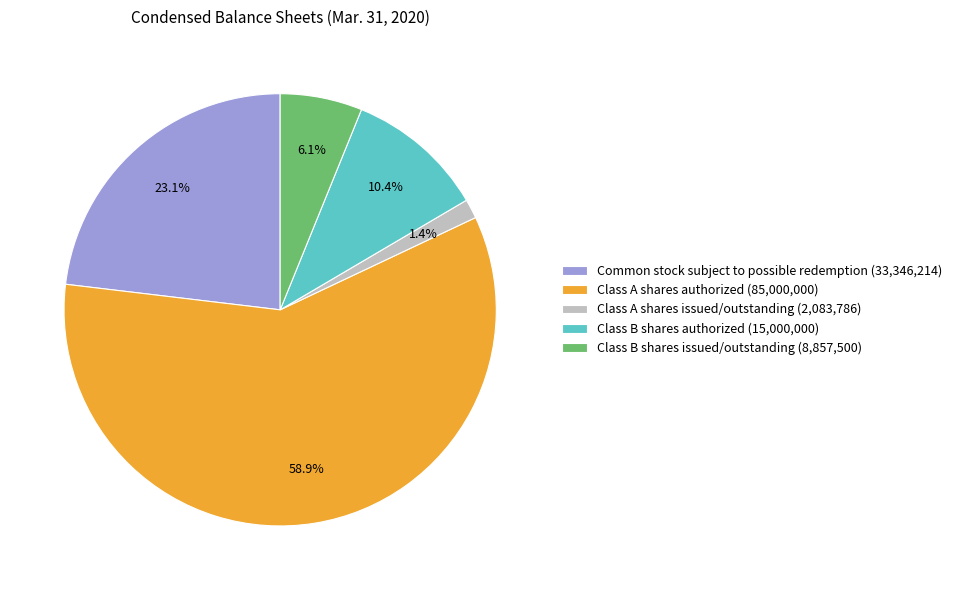

Does Common stock subject to possible redemption represent more than half of the total?

No